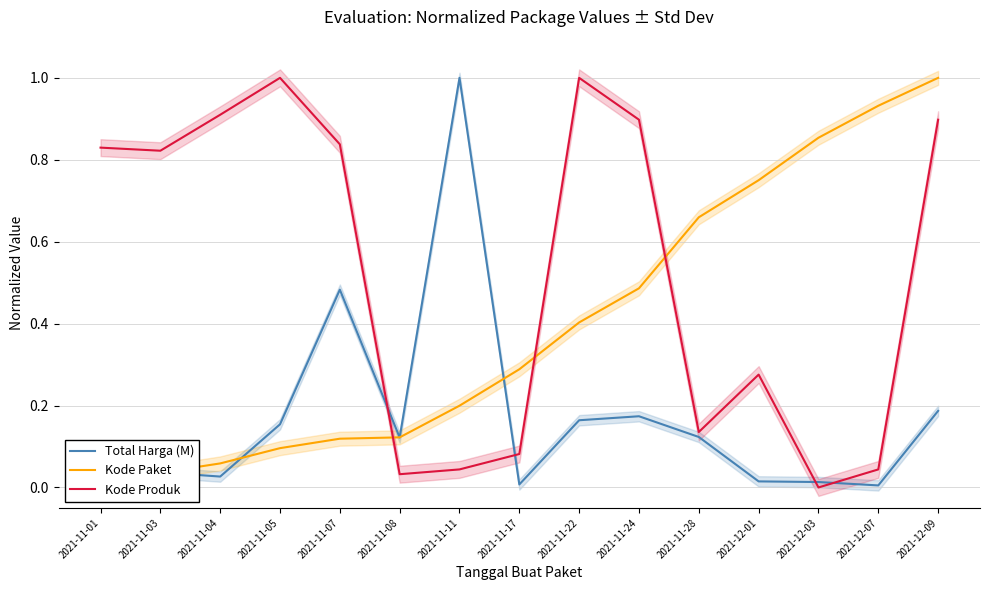

At which category does Kode Produk reach its first local peak?

2021-11-05